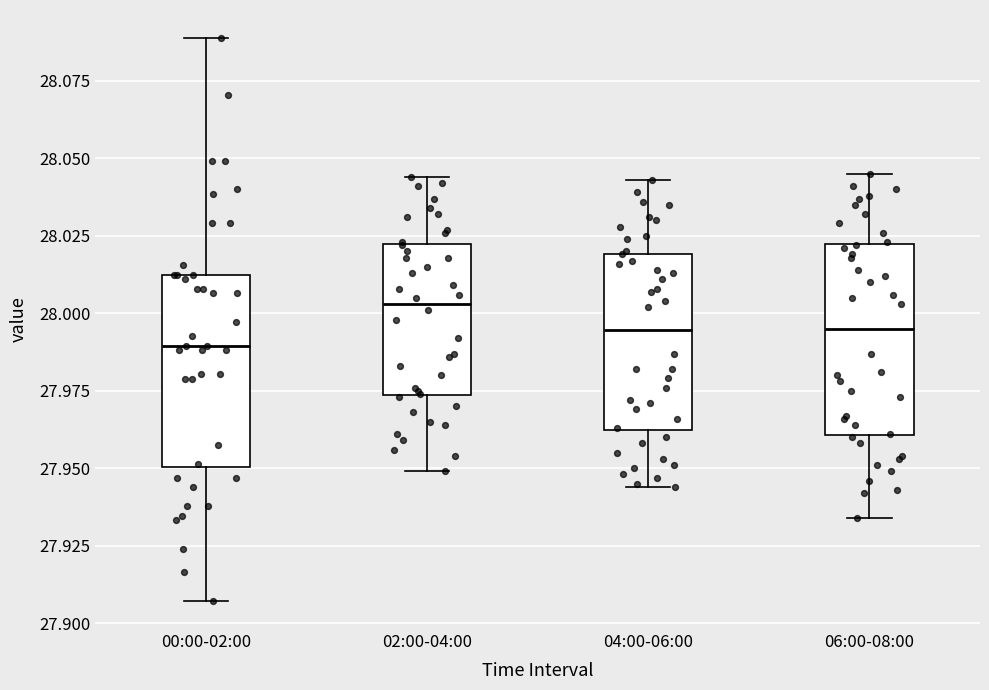

Reading left to right, transcribe this box plot: for each box, give where its median line is, the range the box spans, and where its two whiskers end, as read against the y-axis. The values are not printed on the chart, so give them approximately, as read against the axis.

00:00-02:00: median 27.990, box 27.950 to 28.015, whiskers 27.905 to 28.090
02:00-04:00: median 28.005, box 27.975 to 28.020, whiskers 27.950 to 28.045
04:00-06:00: median 27.995, box 27.960 to 28.020, whiskers 27.945 to 28.045
06:00-08:00: median 27.995, box 27.960 to 28.020, whiskers 27.935 to 28.045